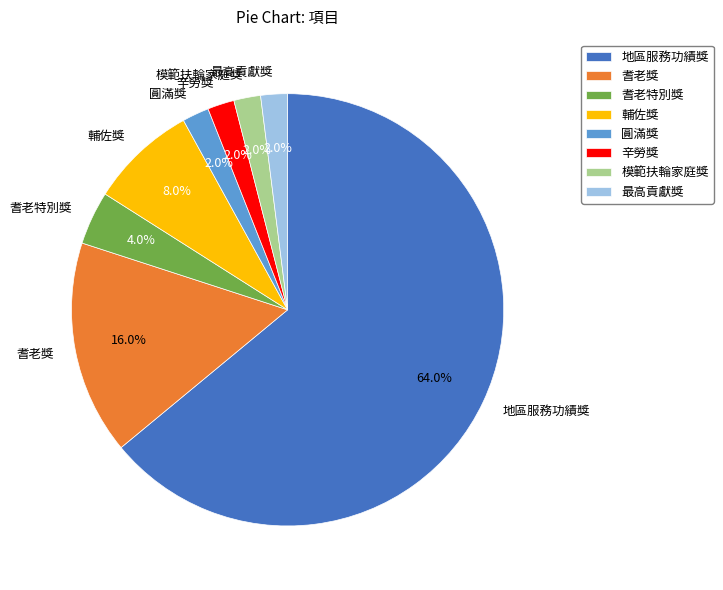

The 地區服務功績獎 slice represents 51% of the pie. True or false?

False